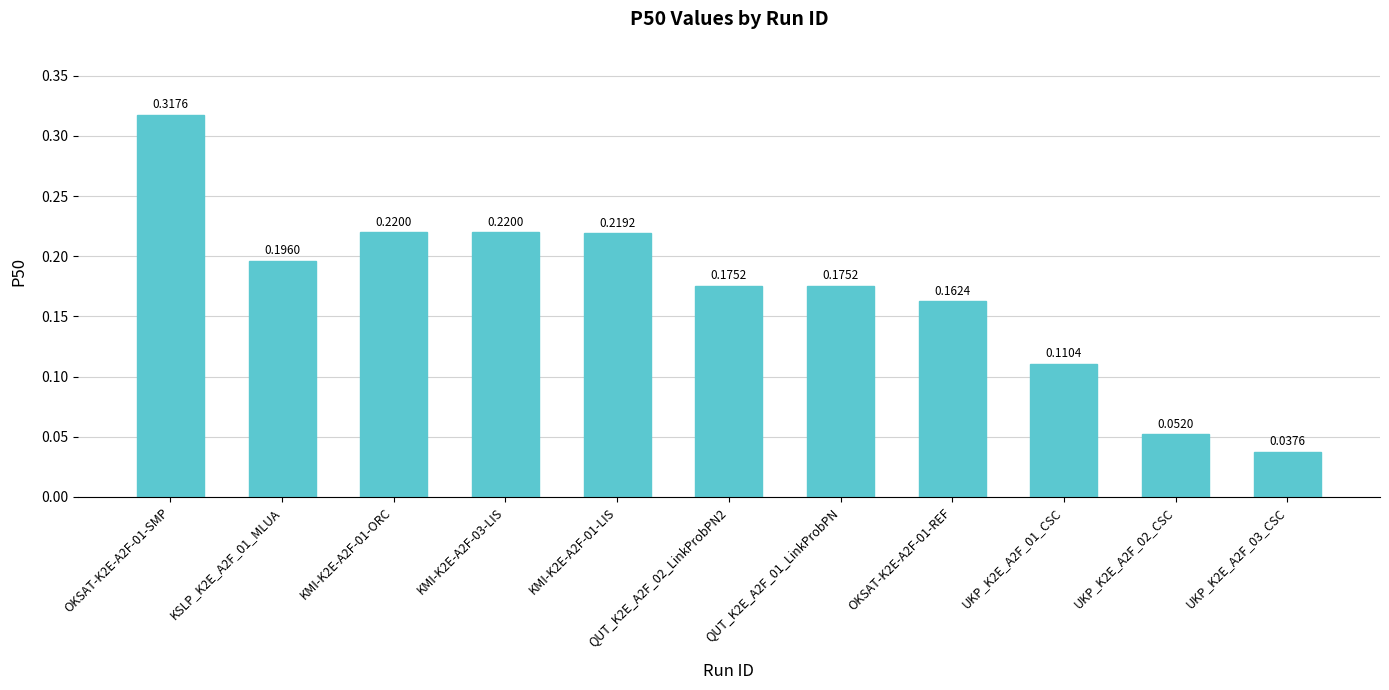

How many distinct data groups are displayed?

1